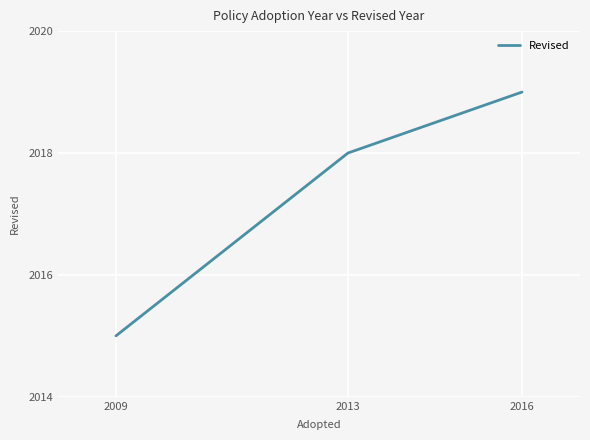

List the labels in order of value, largest first.

2016, 2013, 2009